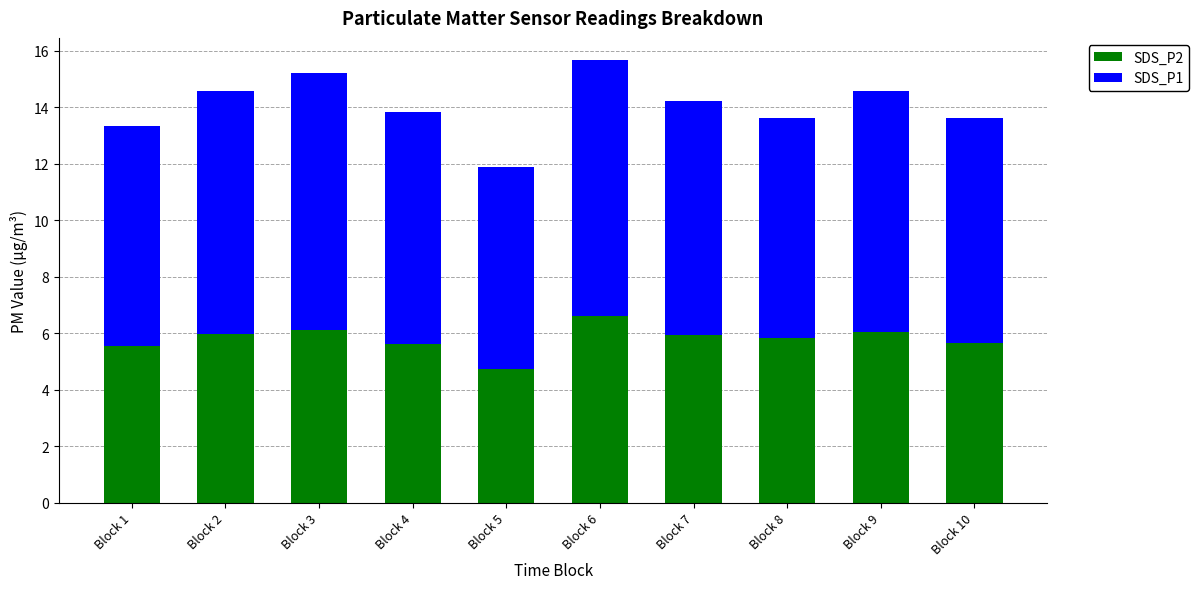

Is it true that SDS_P2 equals 8.3 at Block 10?

False